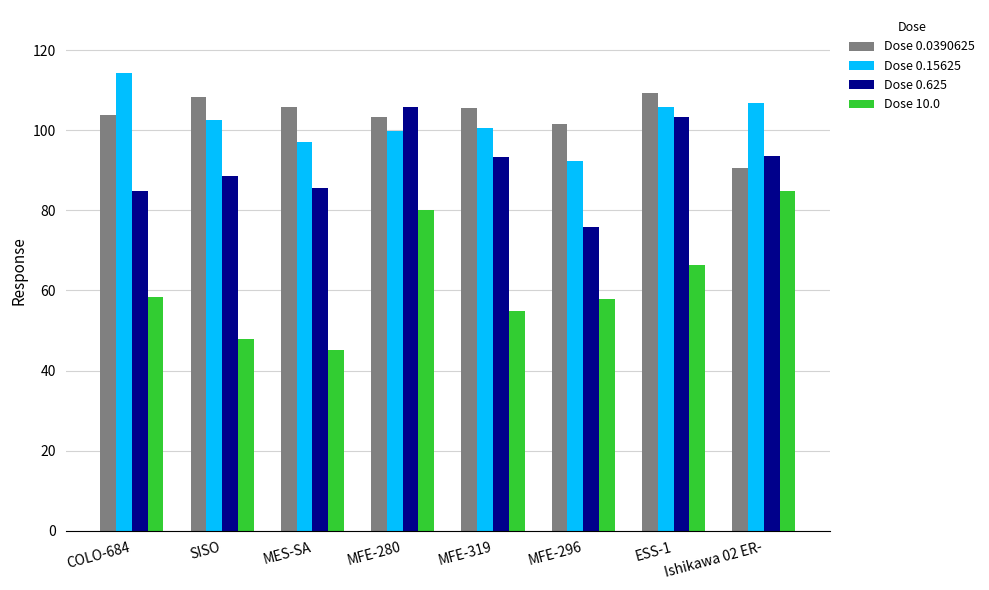

Where is Dose 10.0 nearest to the value 64?

ESS-1